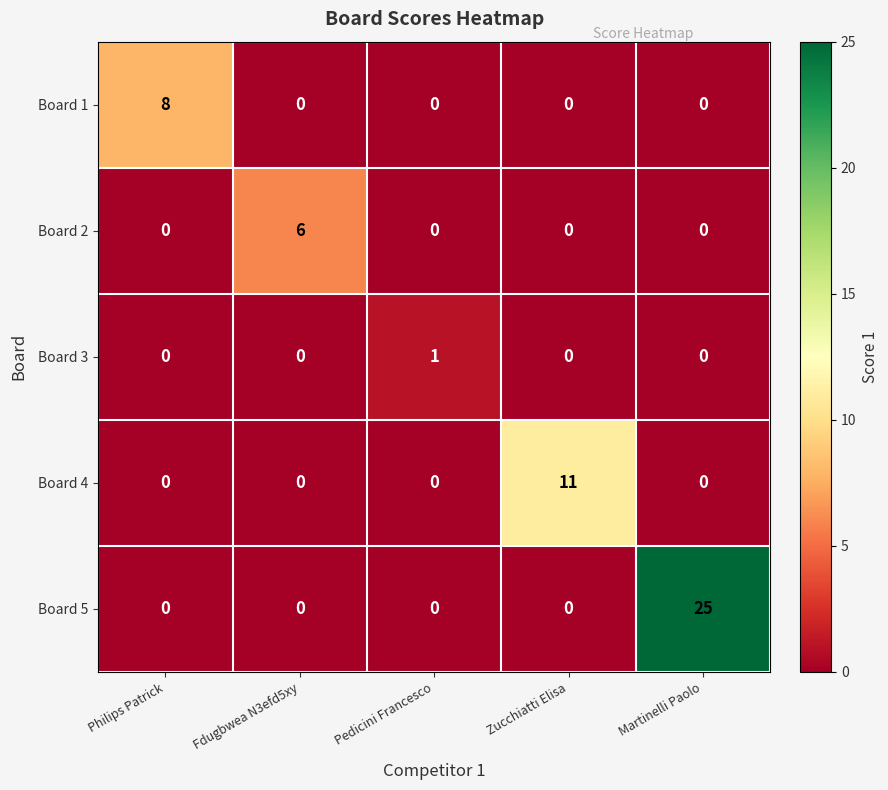

What is the difference between the highest and lowest values at Pedicini Francesco?

1